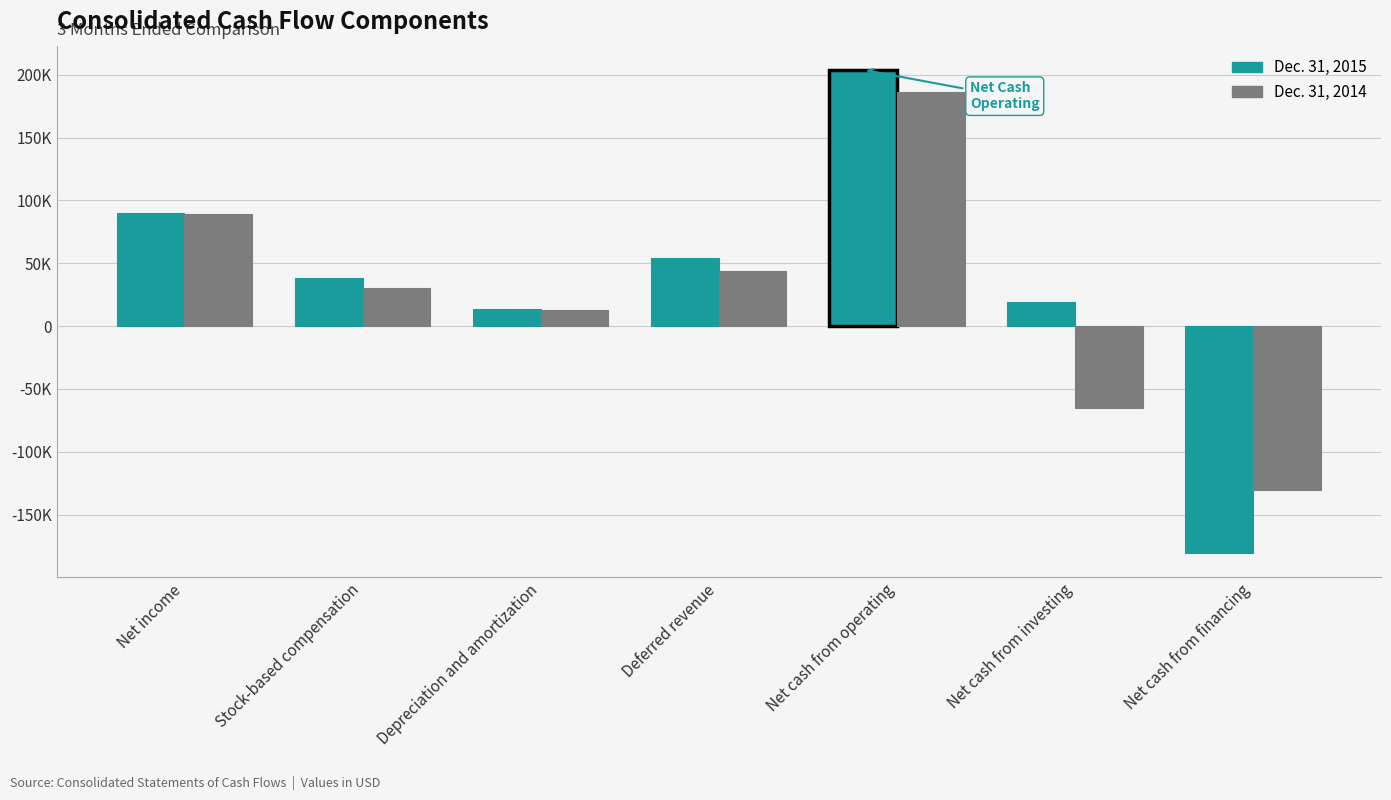

Does the chart contain stacked bars?

No